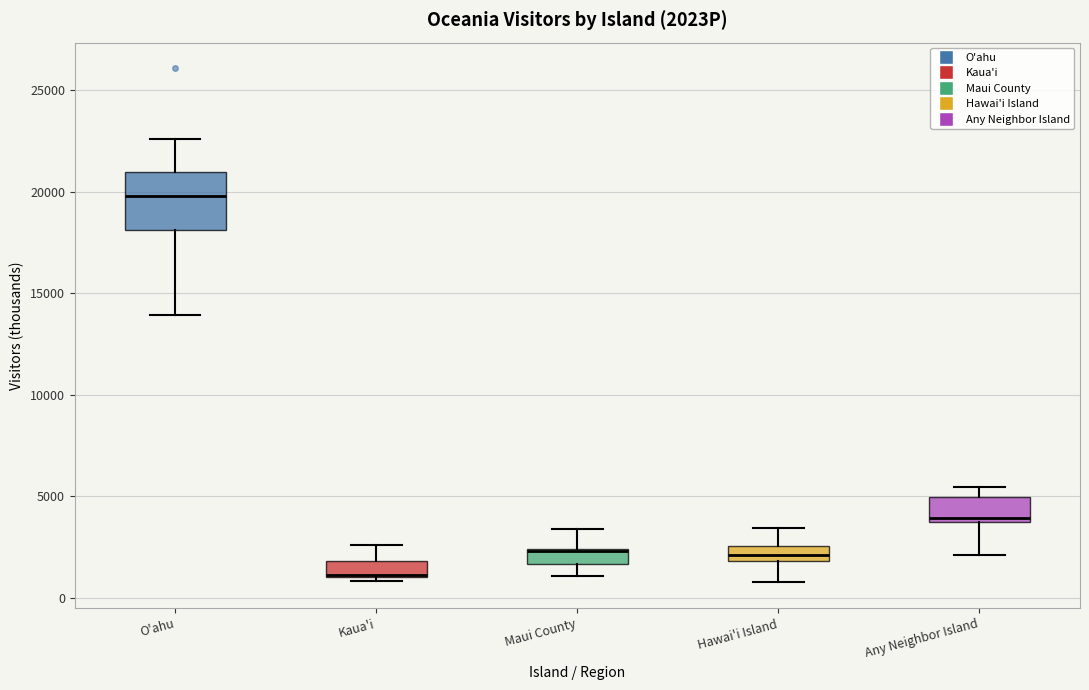

Where does the lower whisker of the box for O'ahu end on the y-axis? The values are not printed on the chart, so give them approximately, as read against the axis.

14000